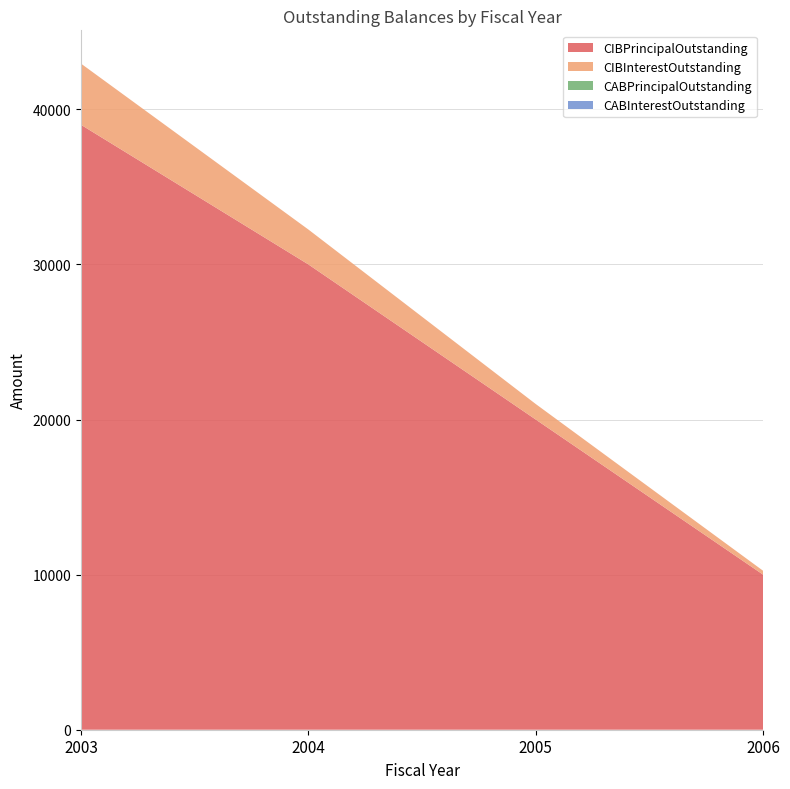

Reading right to left, transcribe all the data shown in this chart.

CIBPrincipalOutstanding: 10000.0	20000.0	30000.0	39000.0
CIBInterestOutstanding: 250.0	1000.0	2250.0	3943.8
CABPrincipalOutstanding: 0.0	0.0	0.0	0.0
CABInterestOutstanding: 0.0	0.0	0.0	0.0